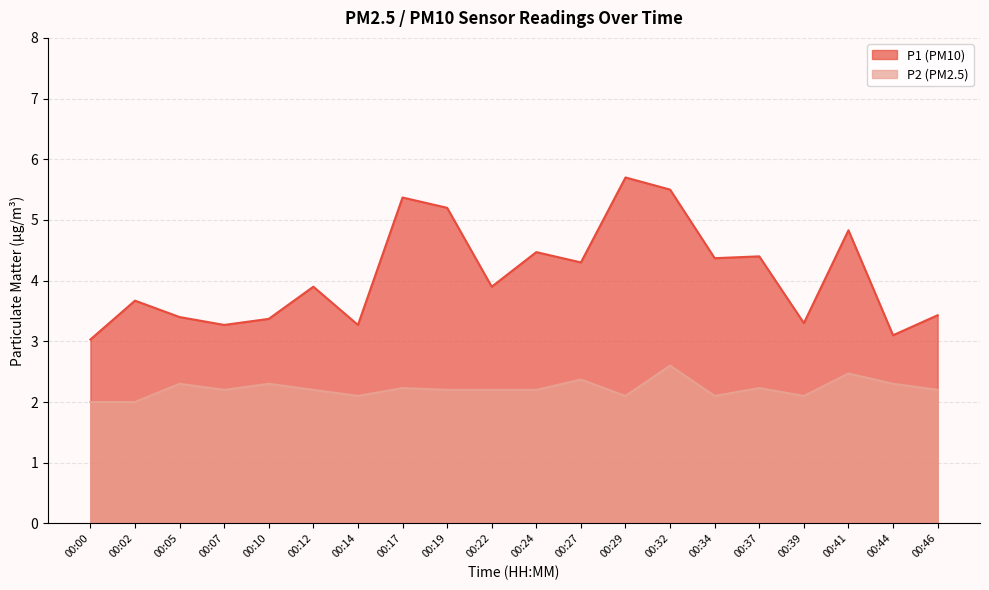

What is the maximum value for P1?

5.7